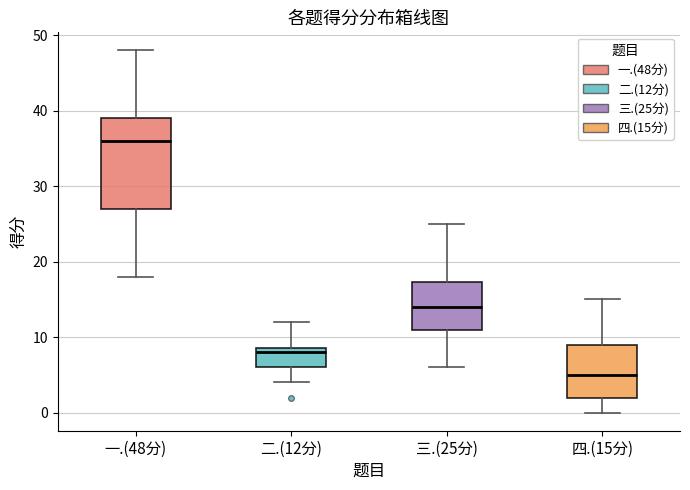

Reading left to right, read every box against the y-axis: the position of its median line, the range the box covers, and the ends of its whiskers. The values are not printed on the chart, so give them approximately, as read against the axis.

一.(48分): median 36, box 27 to 39, whiskers 18 to 48
二.(12分): median 8, box 6 to 9, whiskers 4 to 12
三.(25分): median 14, box 11 to 17, whiskers 6 to 25
四.(15分): median 5, box 2 to 9, whiskers 0 to 15